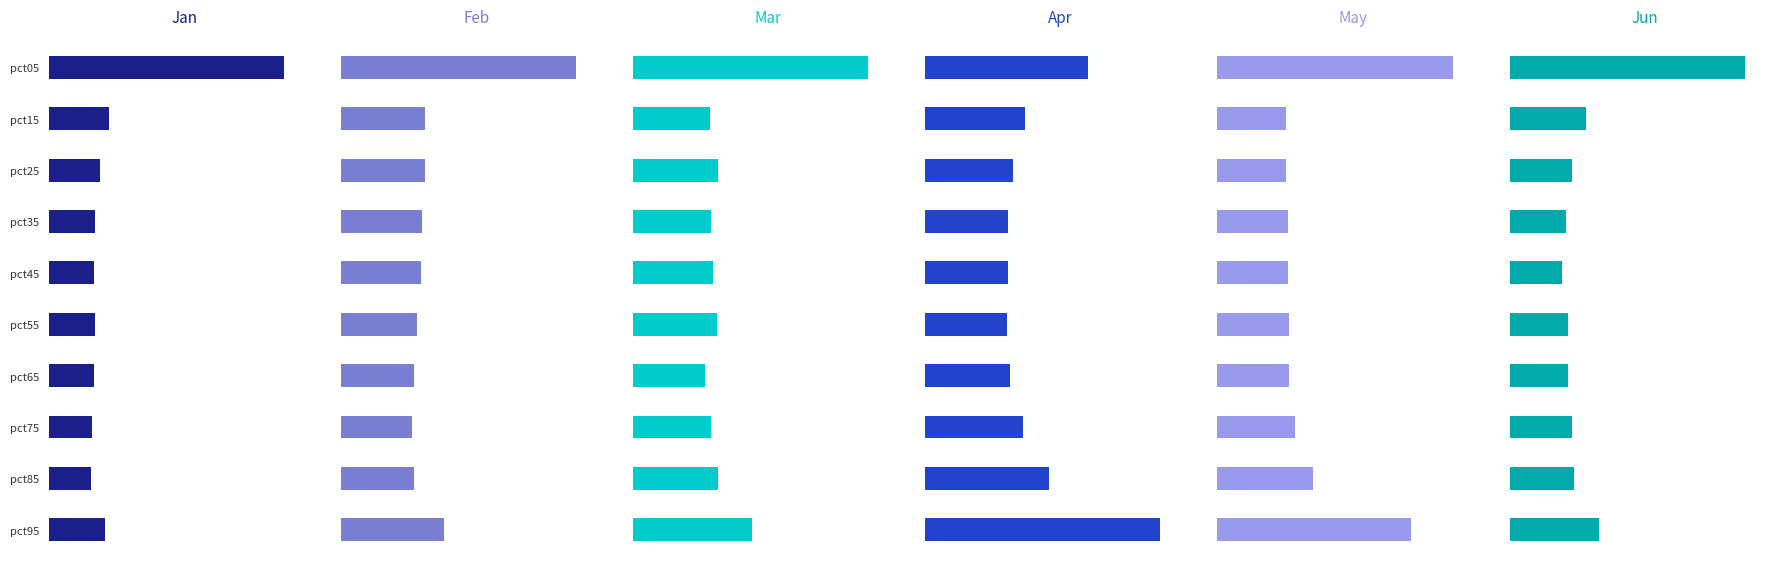

What is the approximate value of May at pct45?

0.3